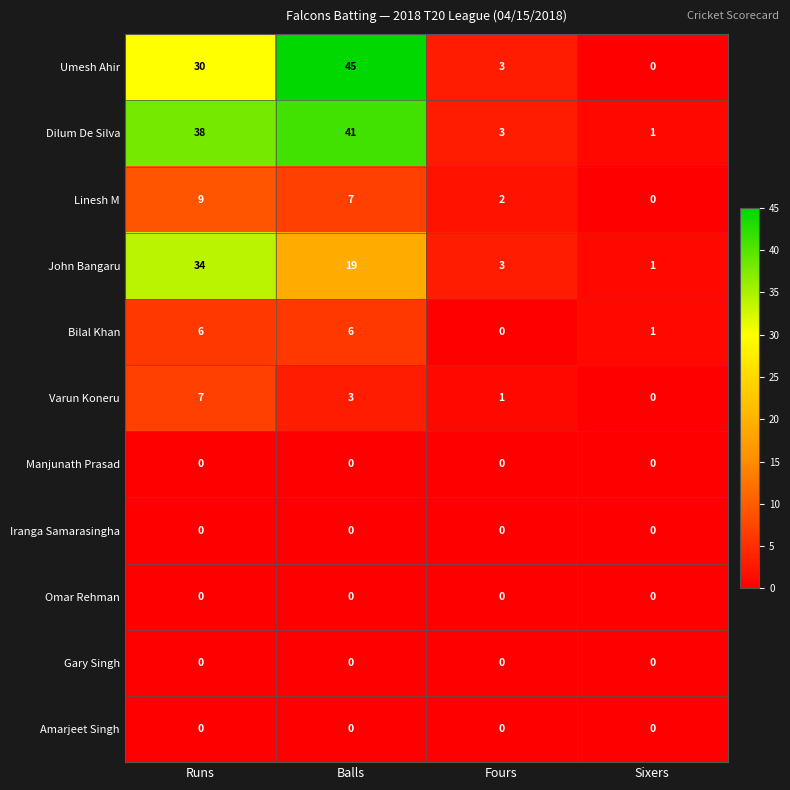

How many Varun Koneru values are between 1 and 7?

3